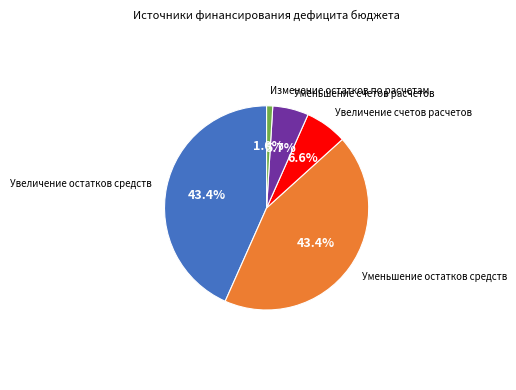

Is there a majority slice in this chart?

No